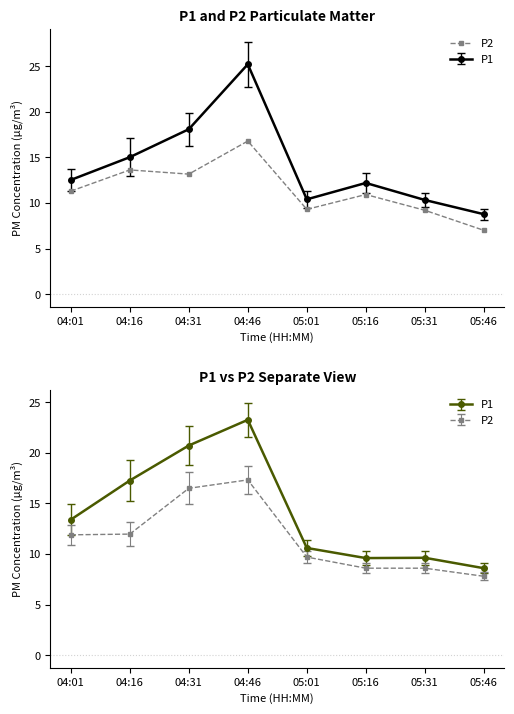

List the labels in order of value, smallest first.

05:46, 05:31, 05:01, 05:16, 04:01, 04:31, 04:16, 04:46